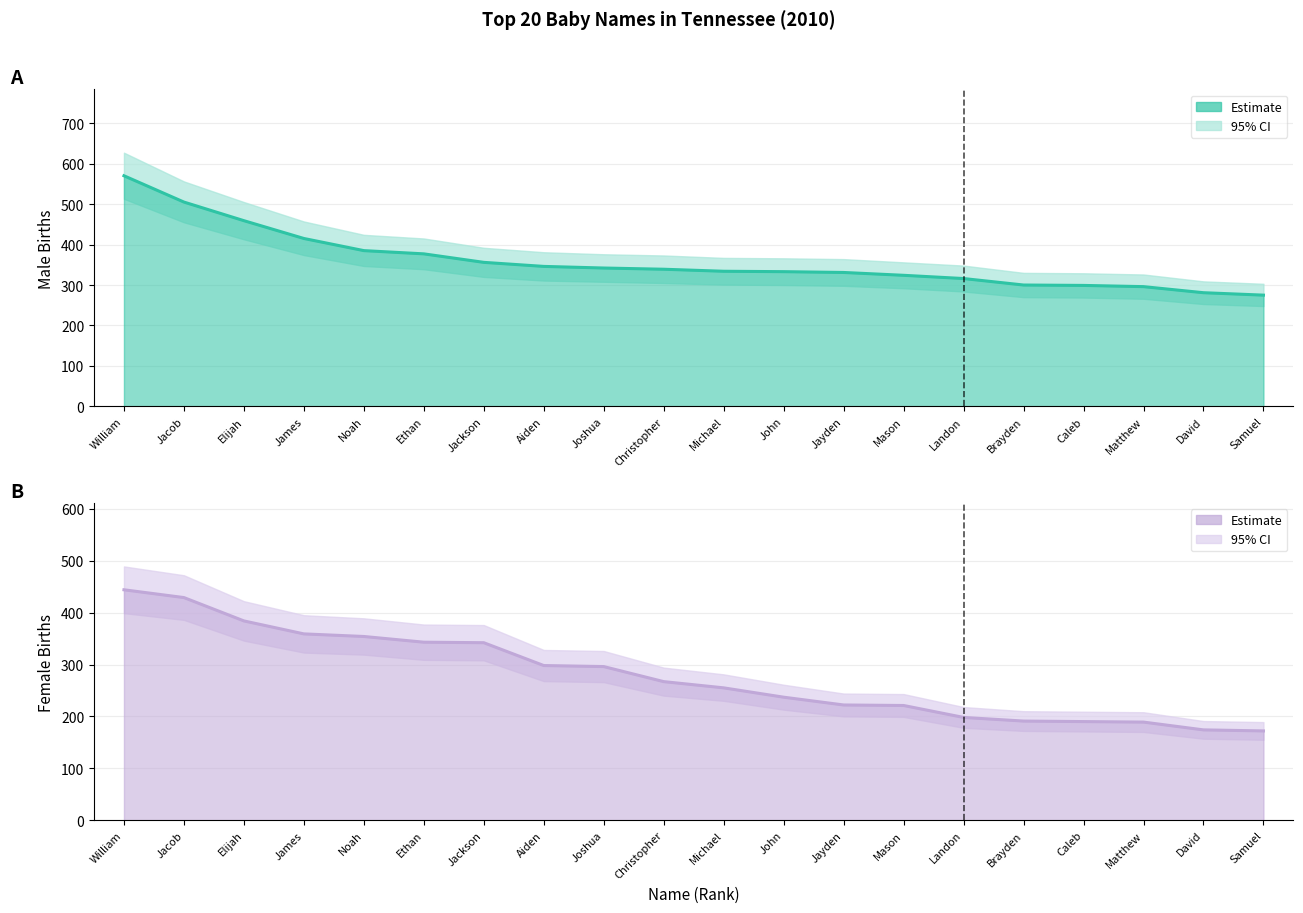

Where does the Female_upper series first go above 294?

William